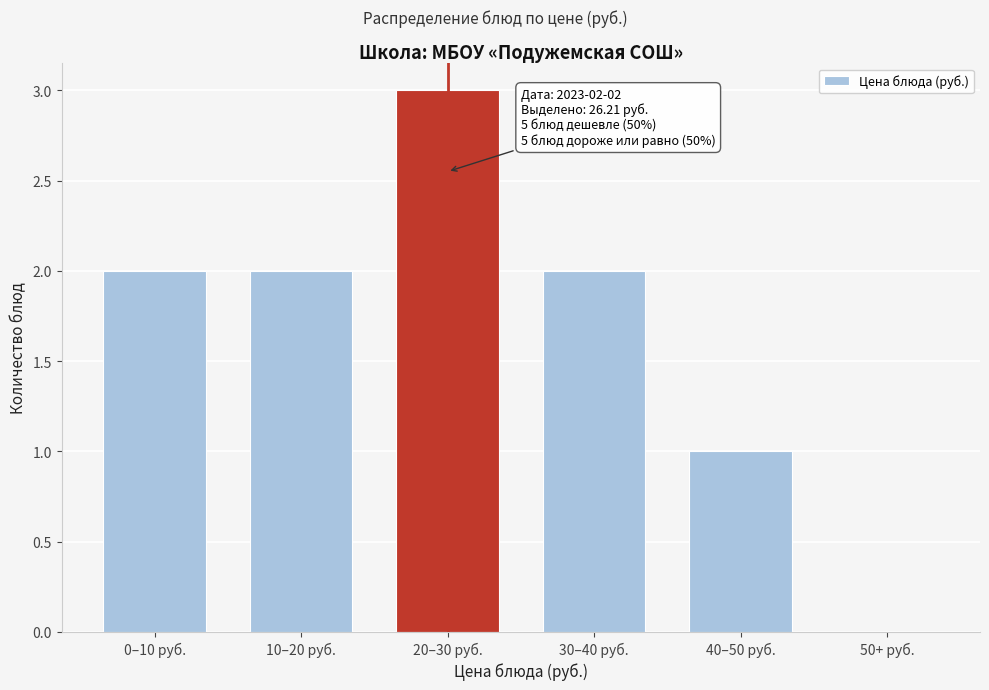

Reading left to right, list all the values displayed in this chart.

0–10 руб.=2	10–20 руб.=2	20–30 руб.=3	30–40 руб.=2	40–50 руб.=1	50+ руб.=0